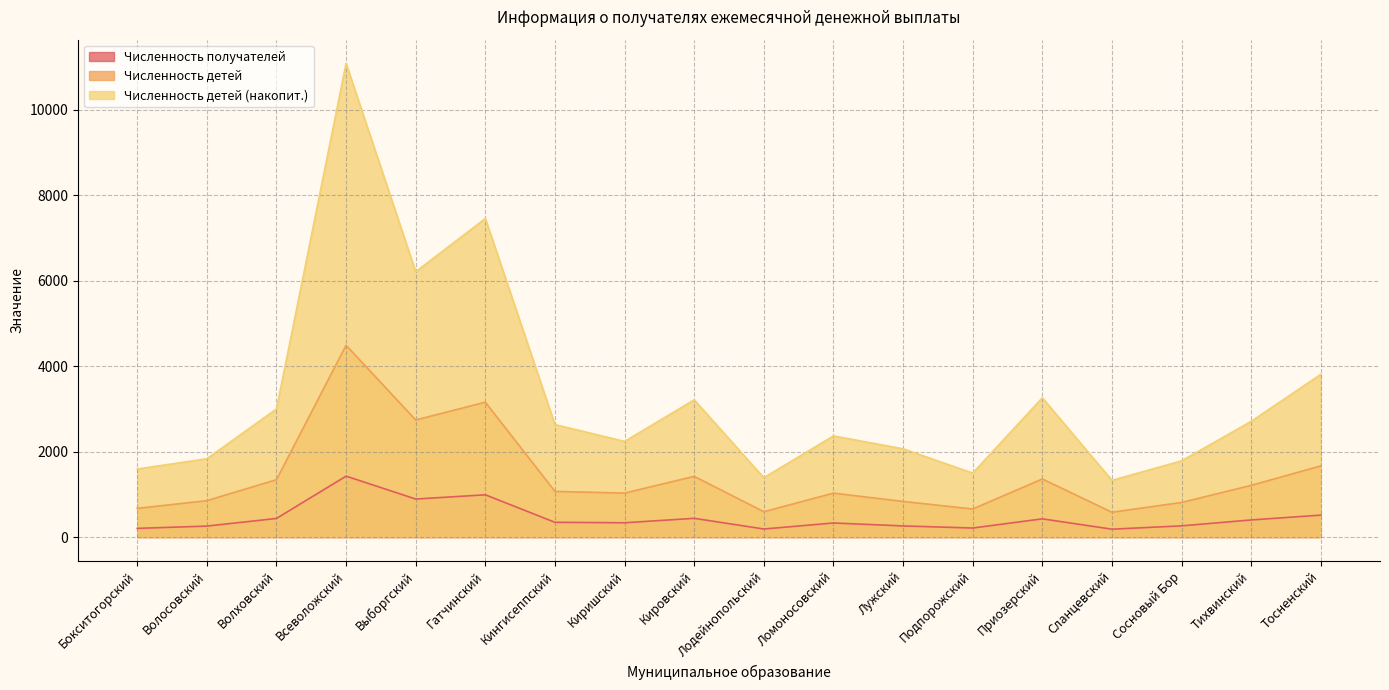

Which category has the lowest value in the Численность получателей series?

Сланцевский